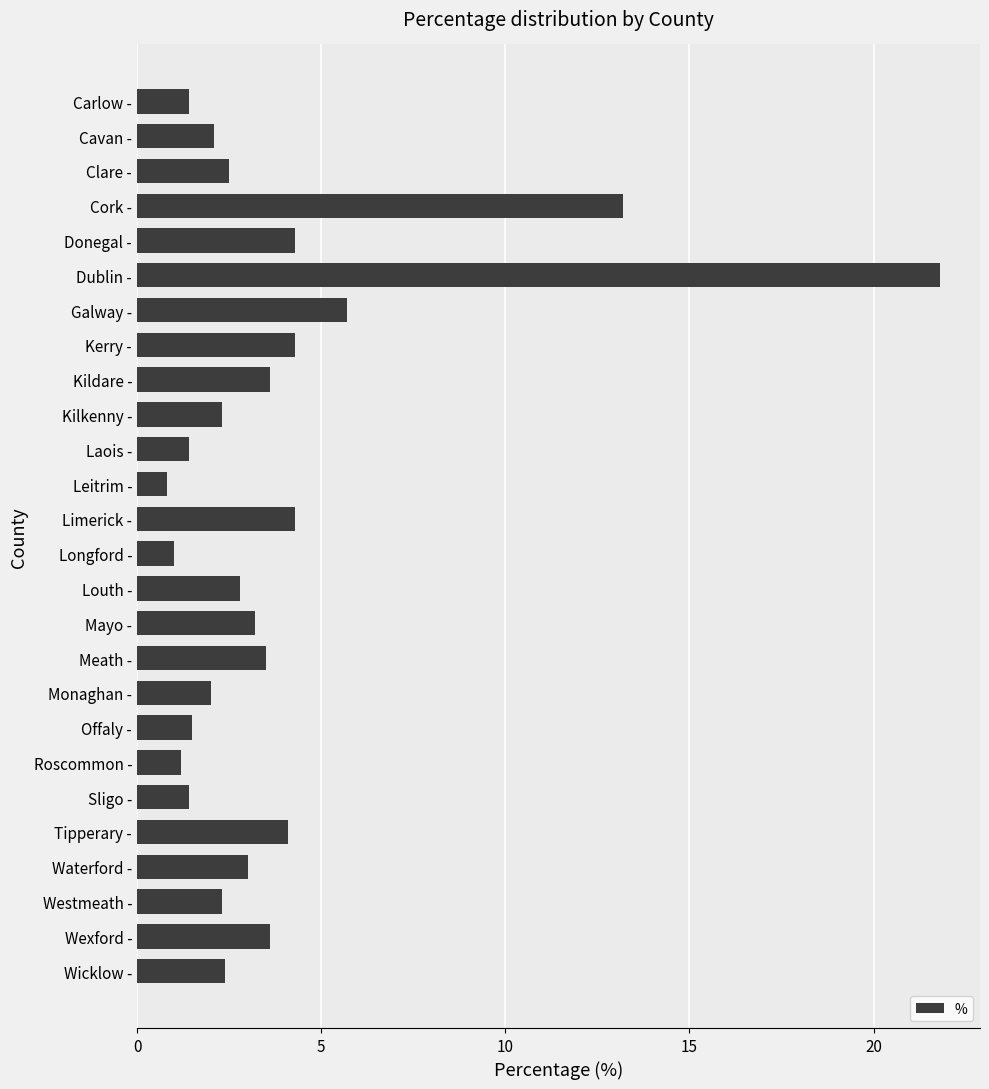

How many bars are there in total?

26